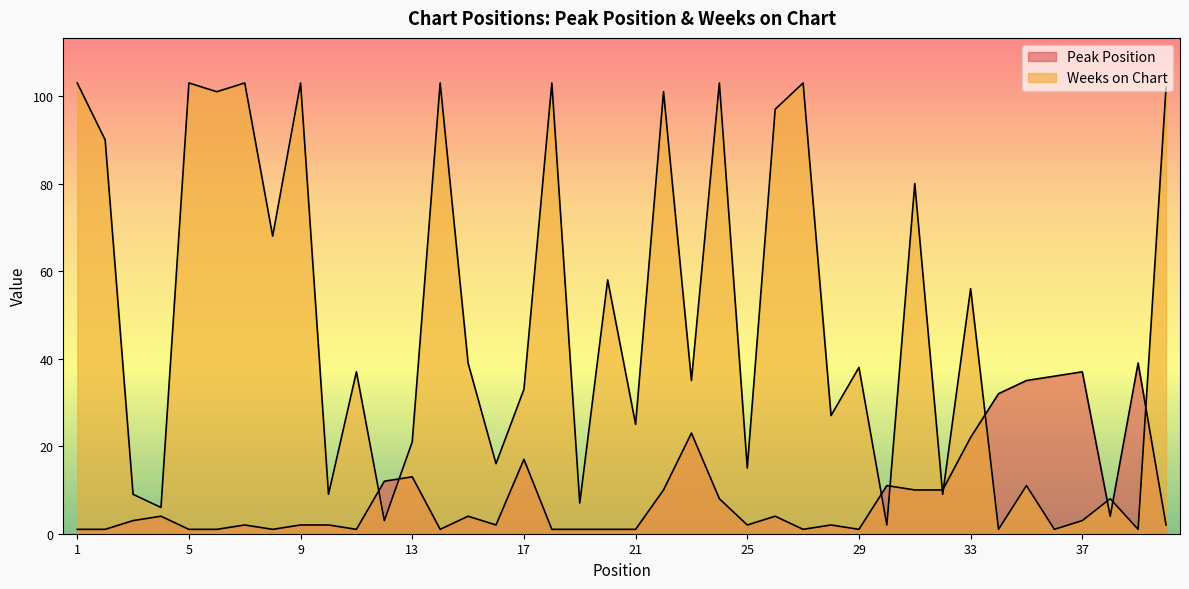

What is the minimum value for Weeks on Chart?

1